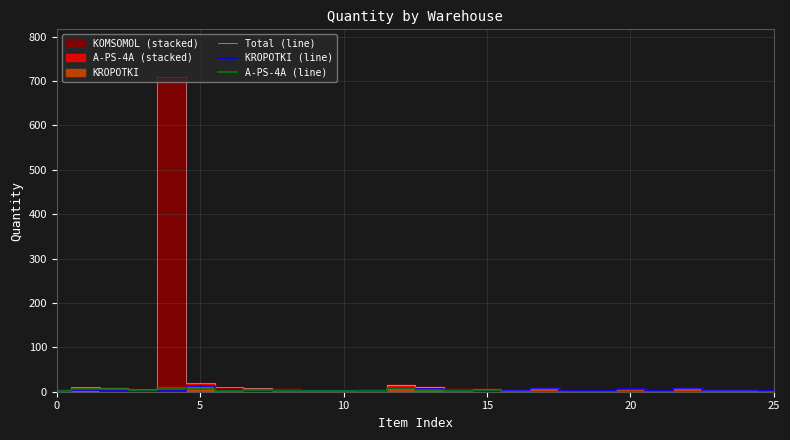

Rank the series by their maximum value, from lowest to highest.

A-PS-4A (line), KROPOTKI (line), Total (line)